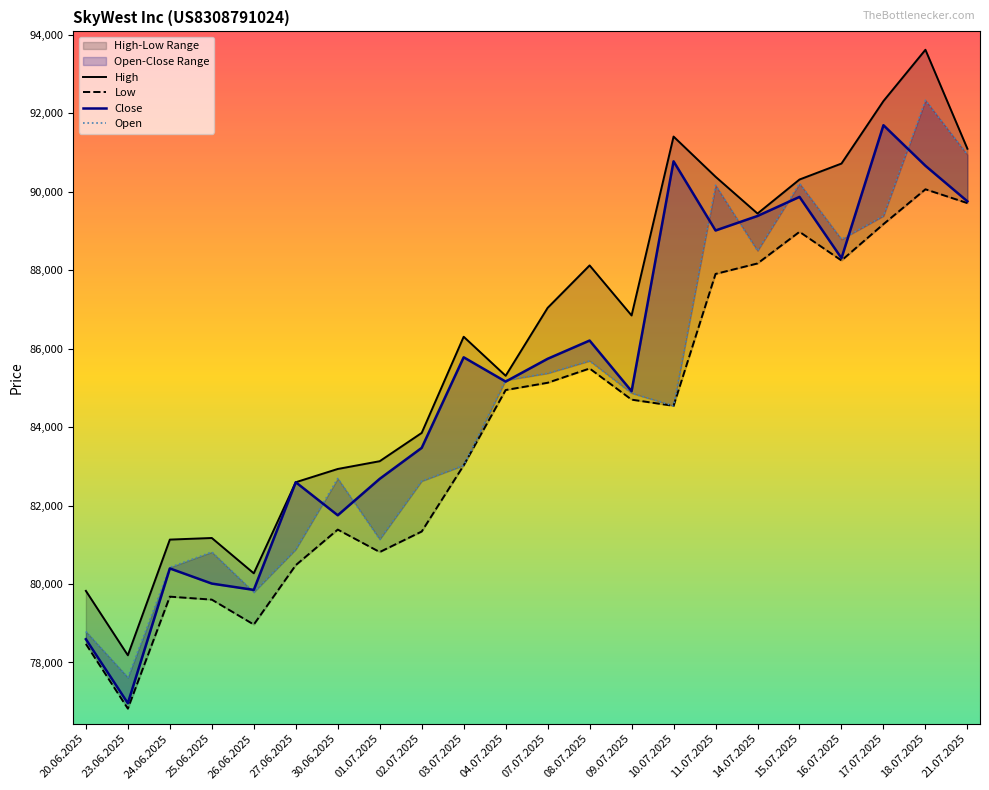

Which label corresponds to the smallest value in the chart?

23.06.2025